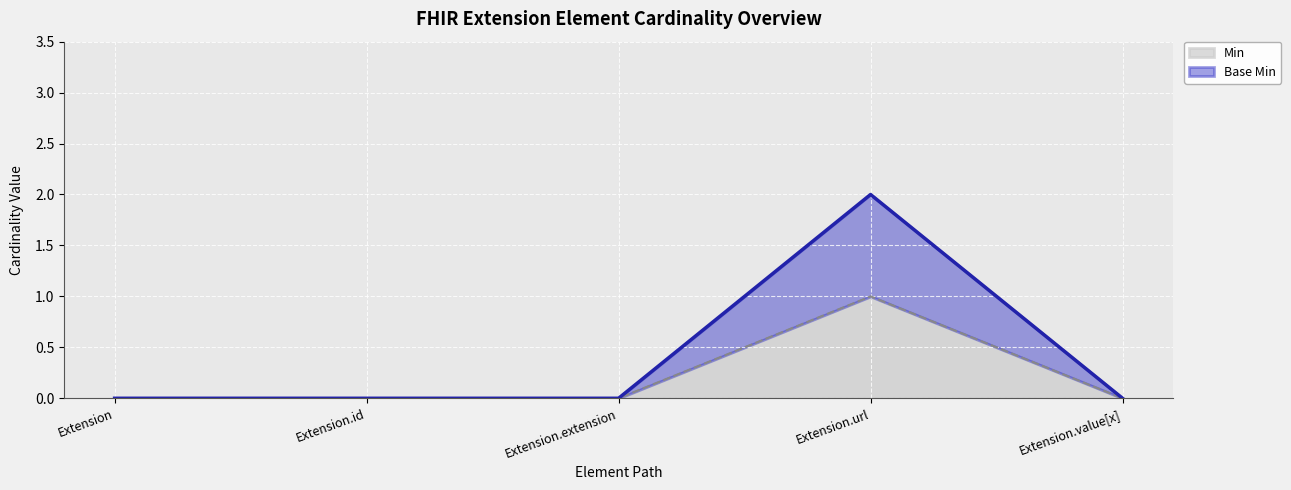

True or false: Min has a value of 0 at Extension.id.

True